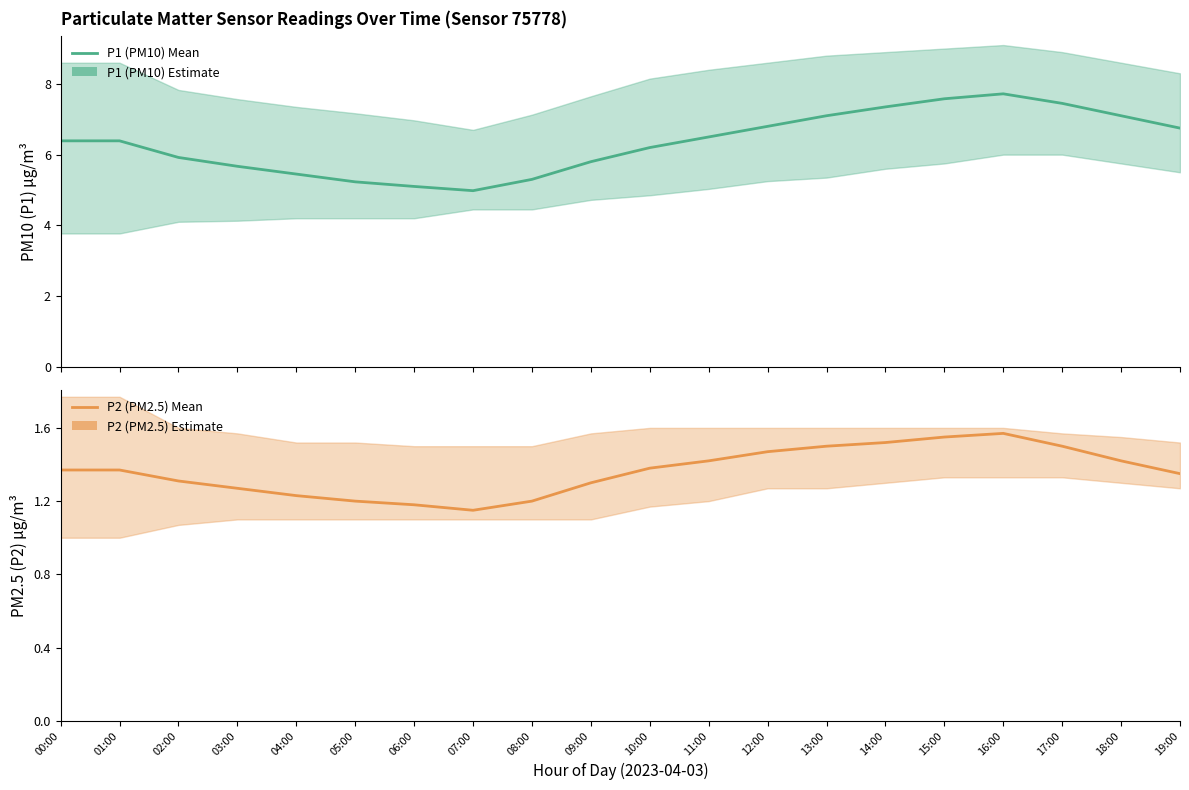

Rank the series at 02:00 from highest to lowest value.

P1, P2